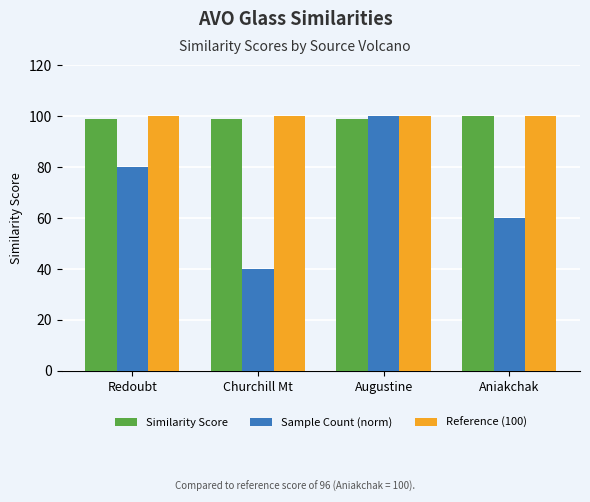

Which category has the lowest value across all series?

Churchill Mt